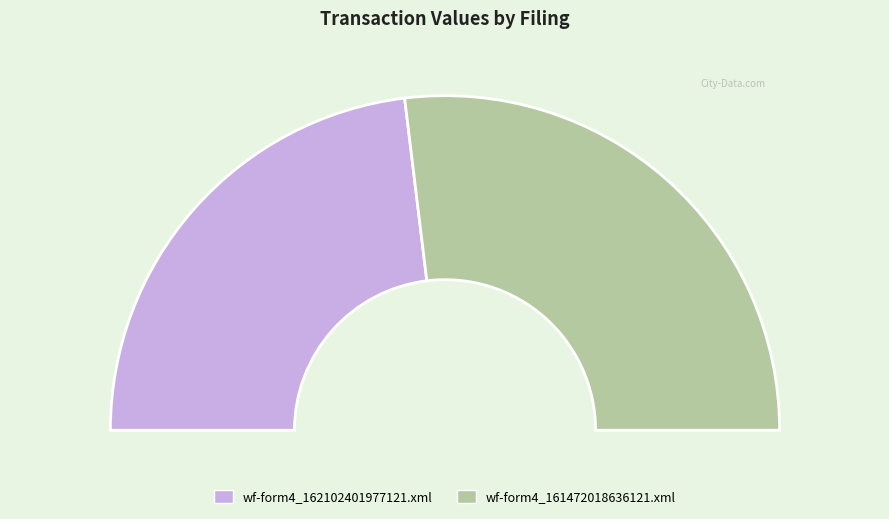

Do wf-form4_162102401977121.xml and wf-form4_161472018636121.xml together represent more than half of the pie?

Yes